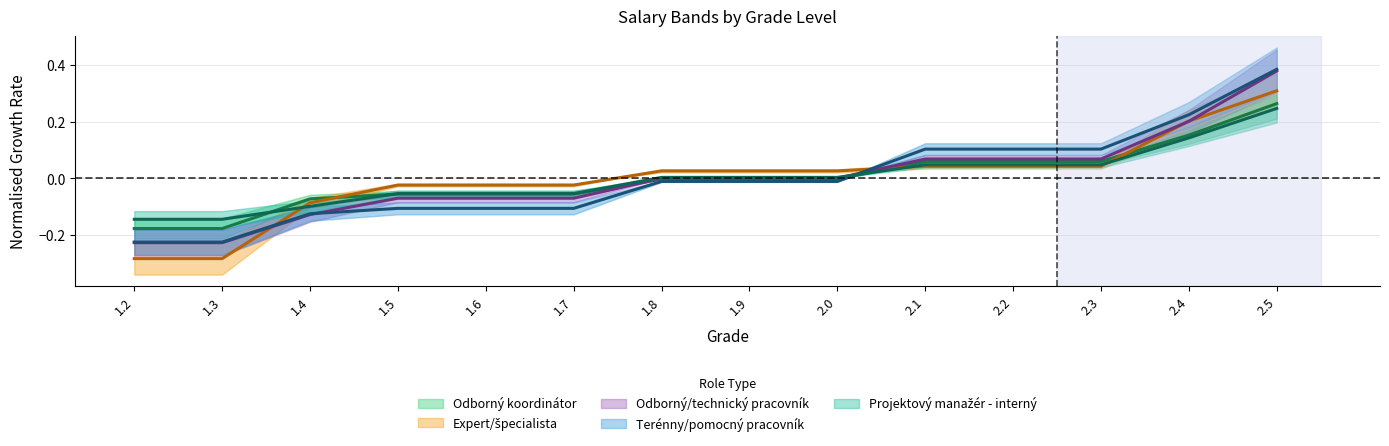

Between 1.7 and 2.1, which series saw the biggest shift?

Terénny/pomocný pracovník